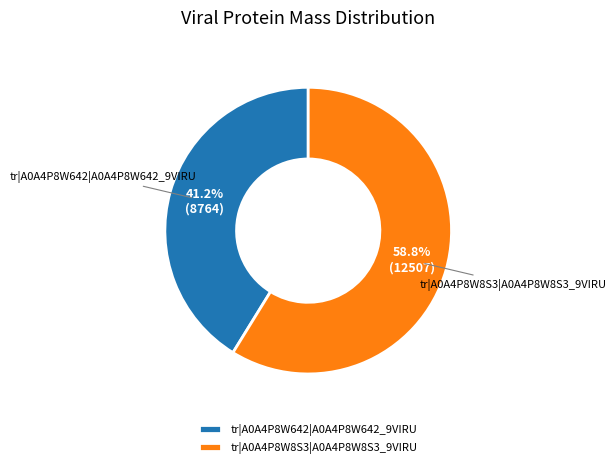

Approximately how many times larger is the value at tr|A0A4P8W8S3|A0A4P8W8S3_9VIRU compared to tr|A0A4P8W642|A0A4P8W642_9VIRU?

1.4